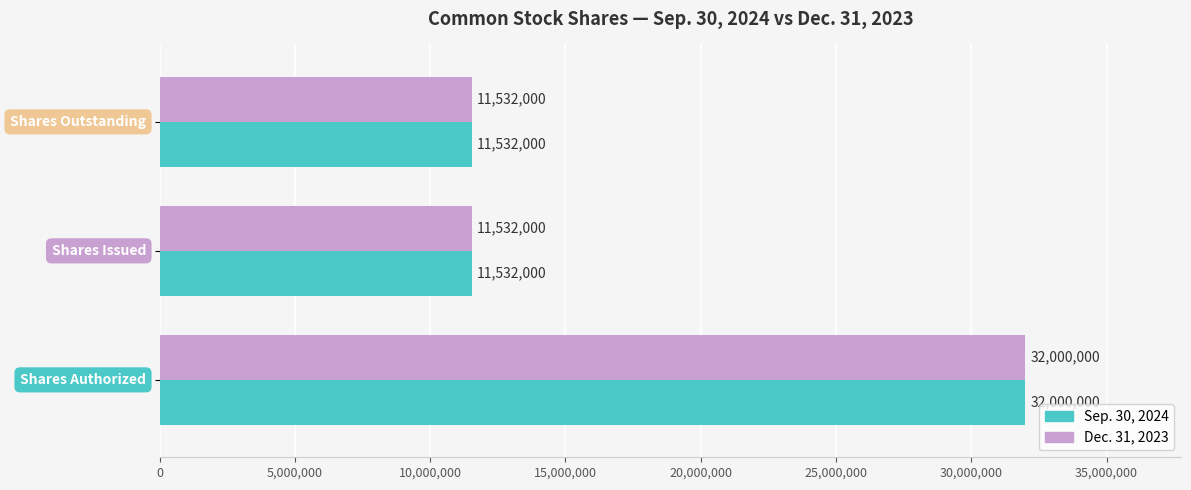

Count the Dec. 31, 2023 values in the range 11532000 to 32000000.

3